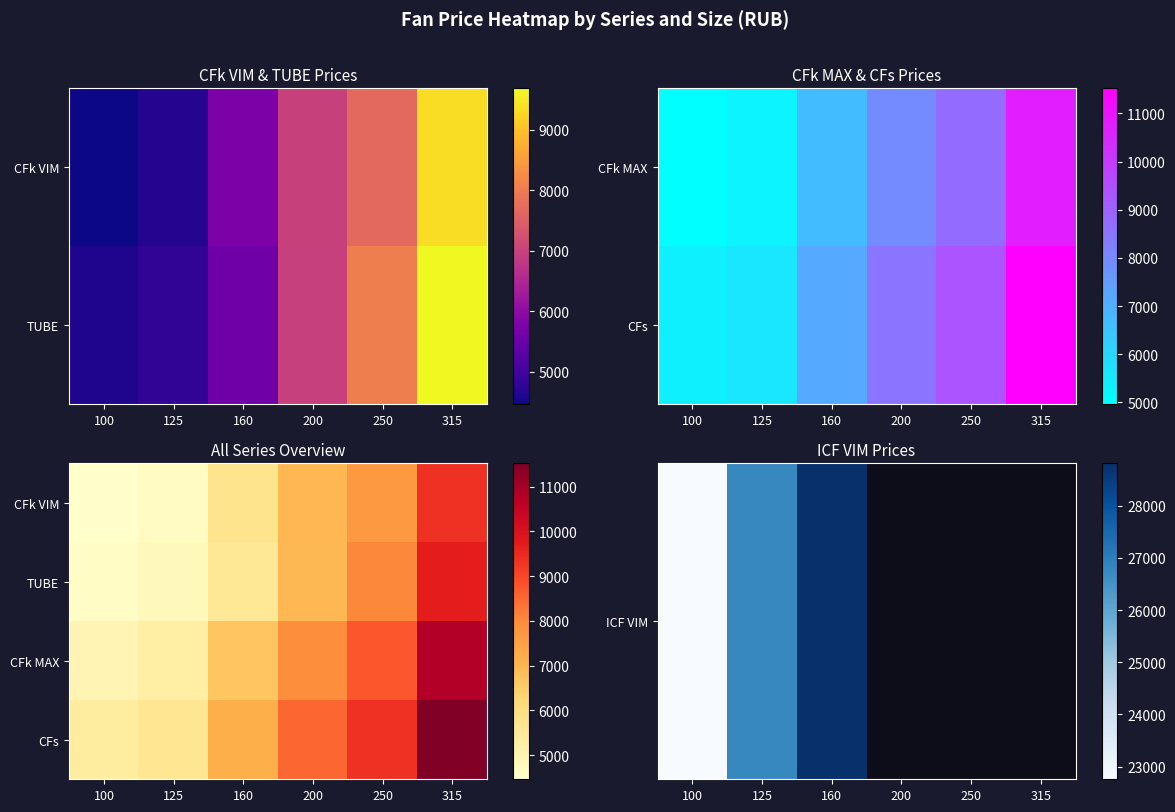

At 200, list the series in order from smallest to largest.

ICF VIM, TUBE, CFk MAX, CFs